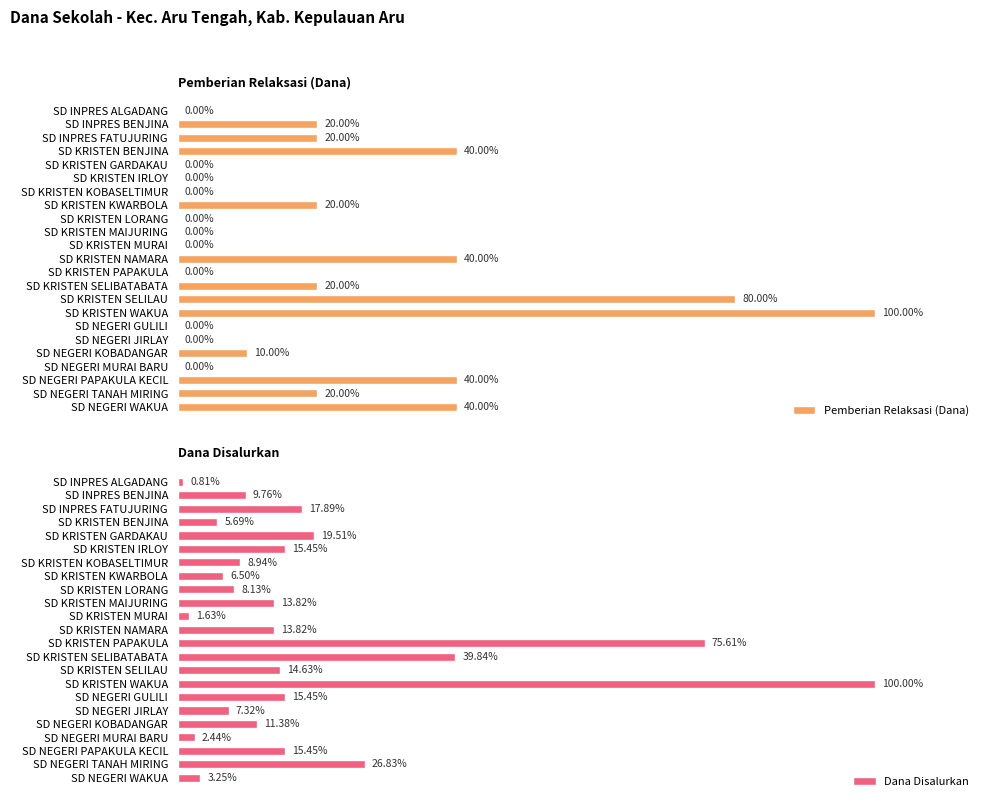

What are all the series names shown in the legend?

Pemberian Relaksasi (Dana), Dana Disalurkan